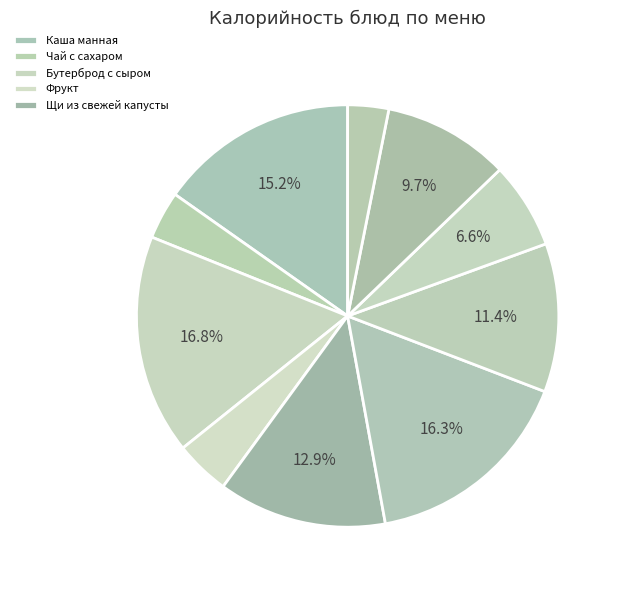

Count the number of slices in the pie.

10